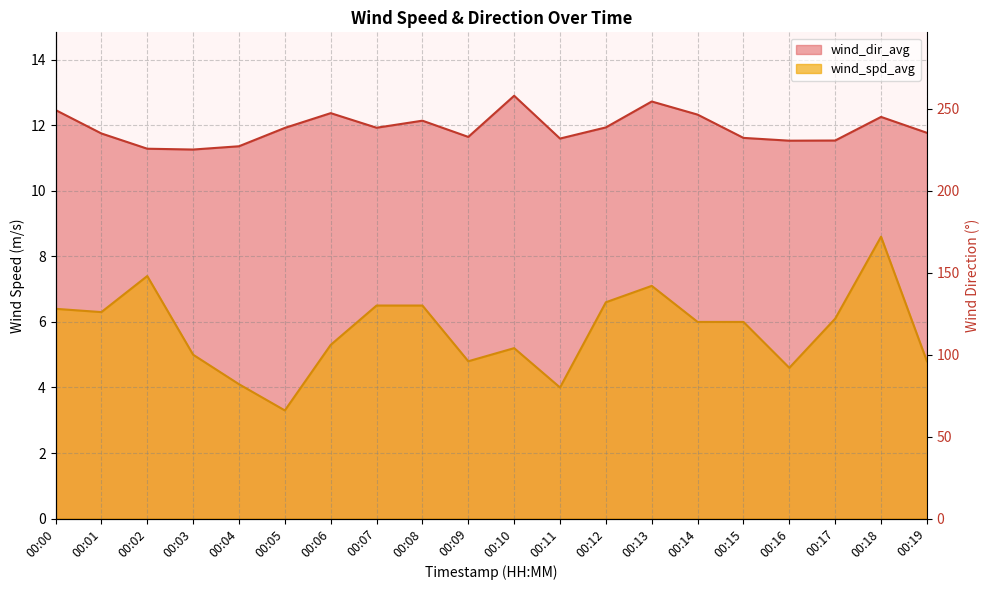

Where is the first local maximum for wind_spd_avg?

00:02